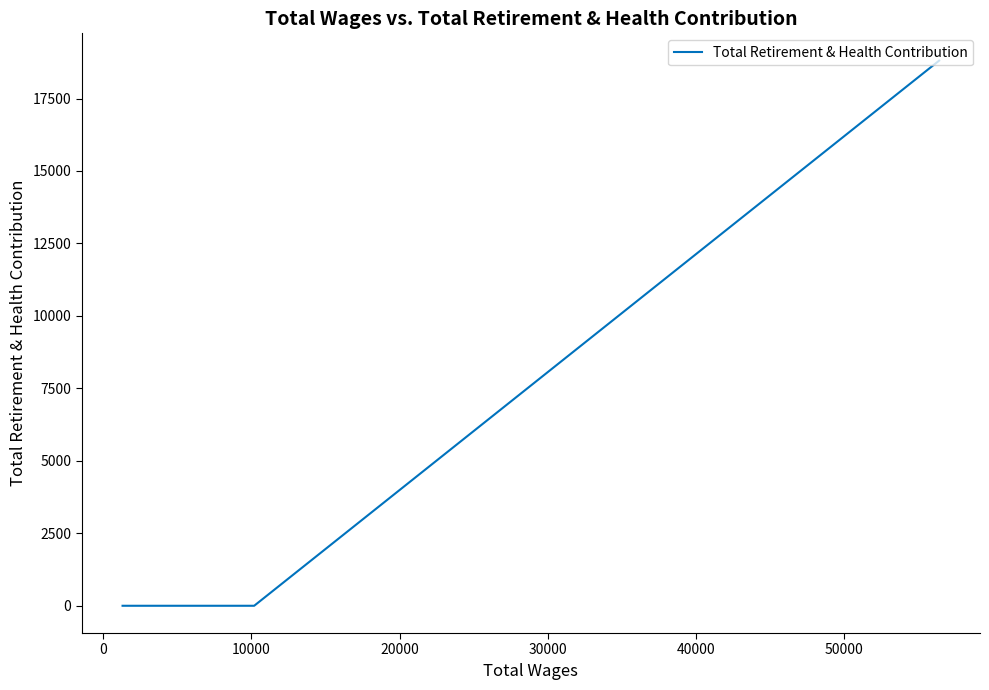

How many distinct data groups are displayed?

1